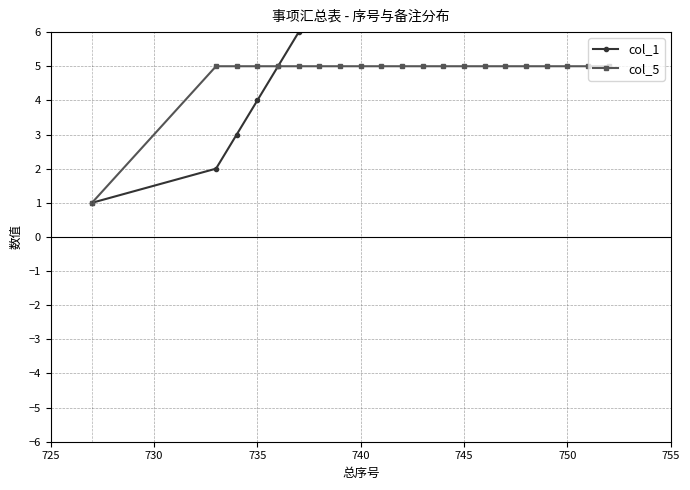

True or false: col_1 and col_5 cross at least once.

False